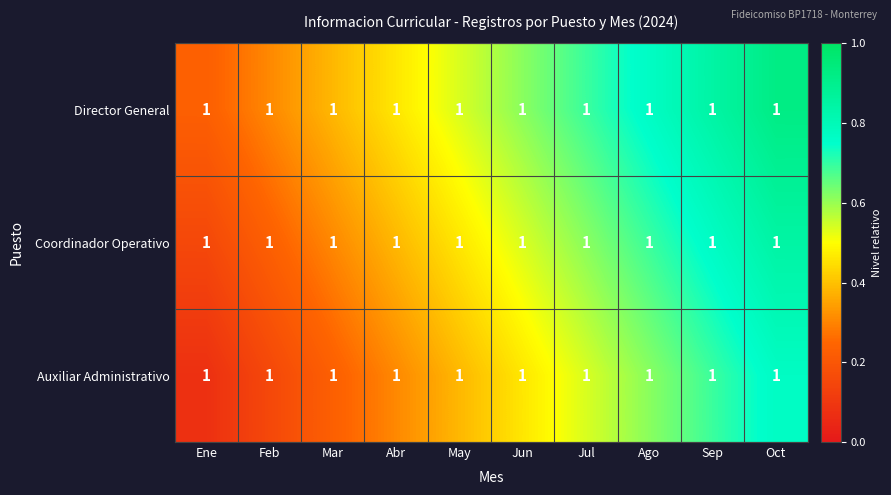

The Director General series shows 0.9 at Oct. True or false?

True